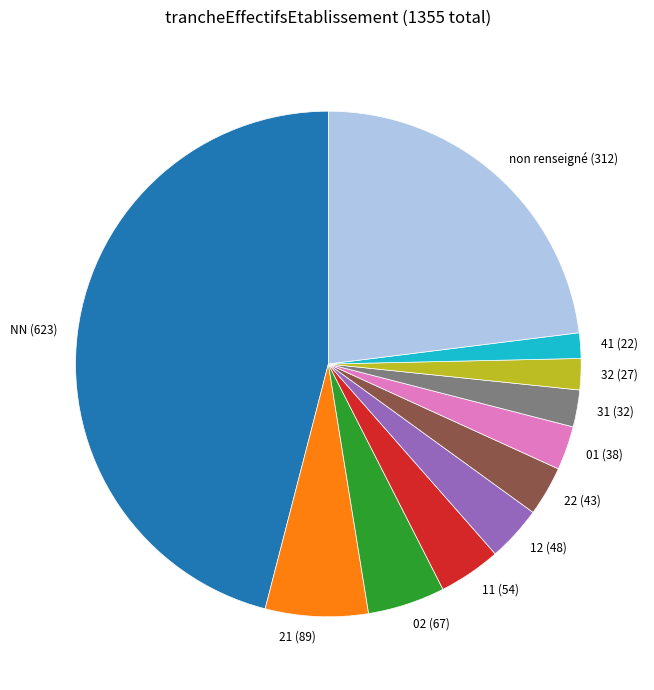

What is the largest slice in the pie chart?

NN (623)